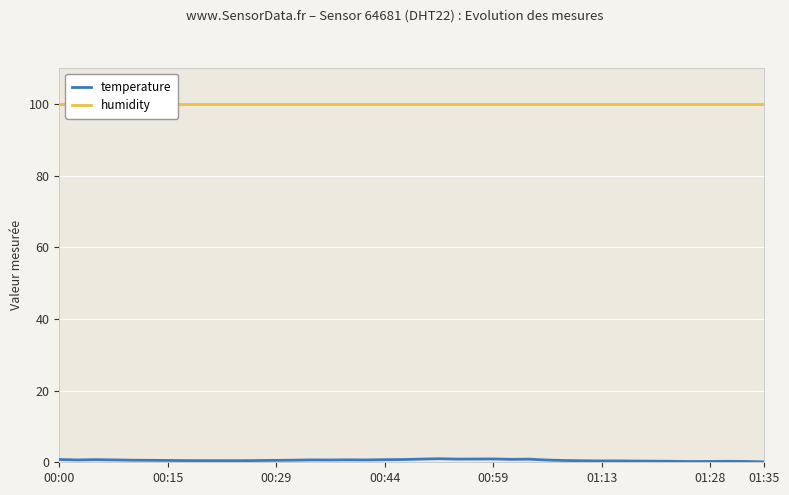

What are all the series names shown in the legend?

temperature, humidity